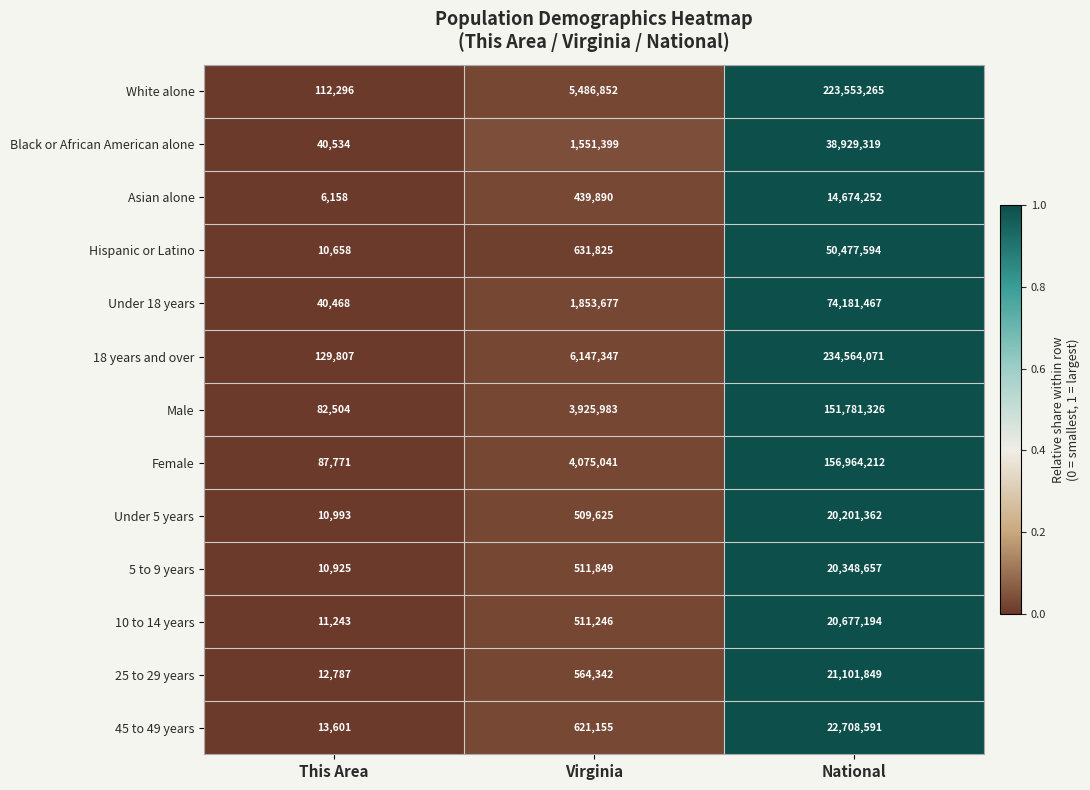

At which category does the chart reach its peak across all series?

National